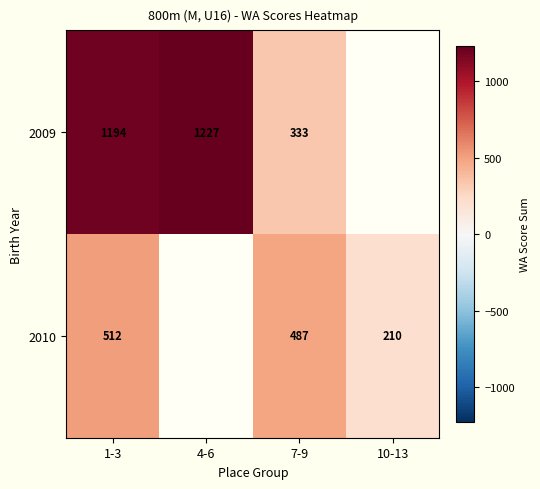

What is the spread (max minus min) of values at 7-9?

154